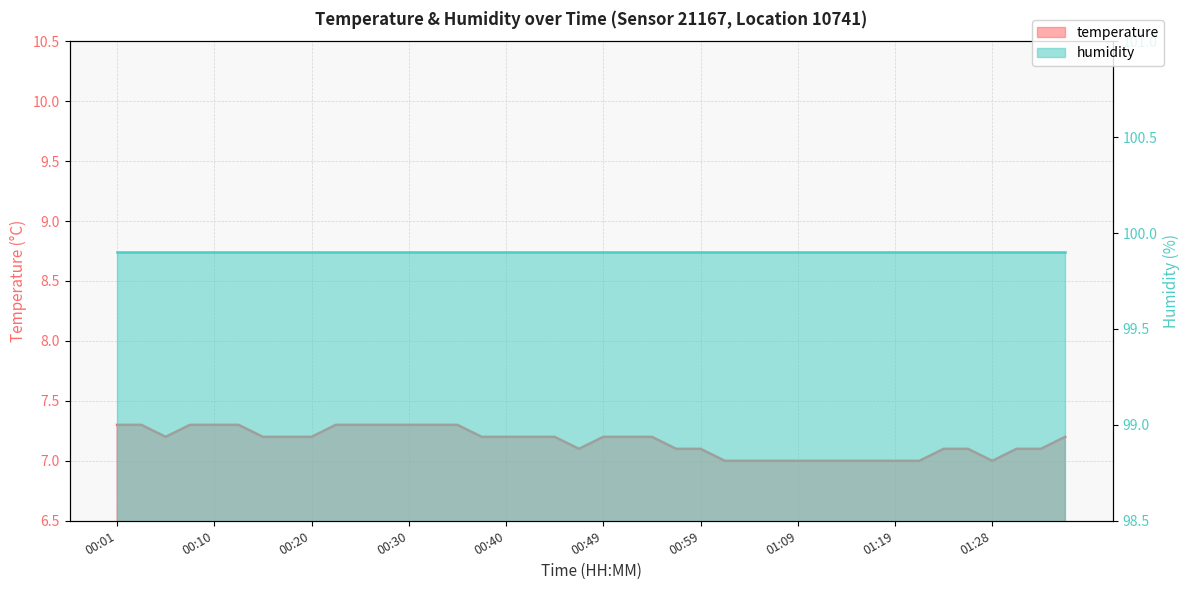

What is the sum of the values at 00:37 and 00:52?

14.4